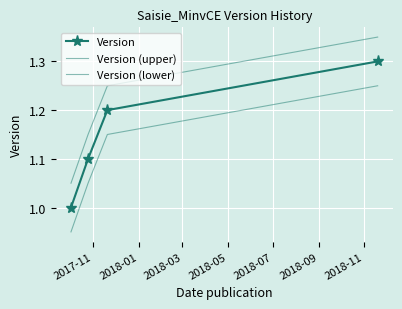

Reading left to right, what are all the values shown in this chart?

Version: 1.0	1.1	1.2	1.3
Version (upper): 1.1	1.2	1.2	1.4
Version (lower): 0.9	1.1	1.1	1.2